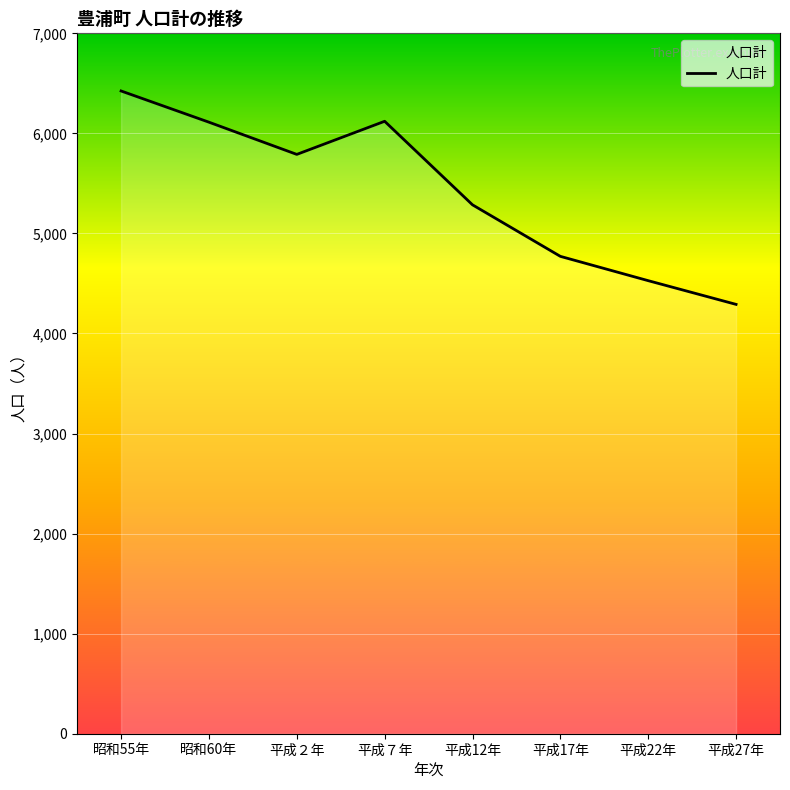

The value at 平成27年 is 4291. True or false?

True